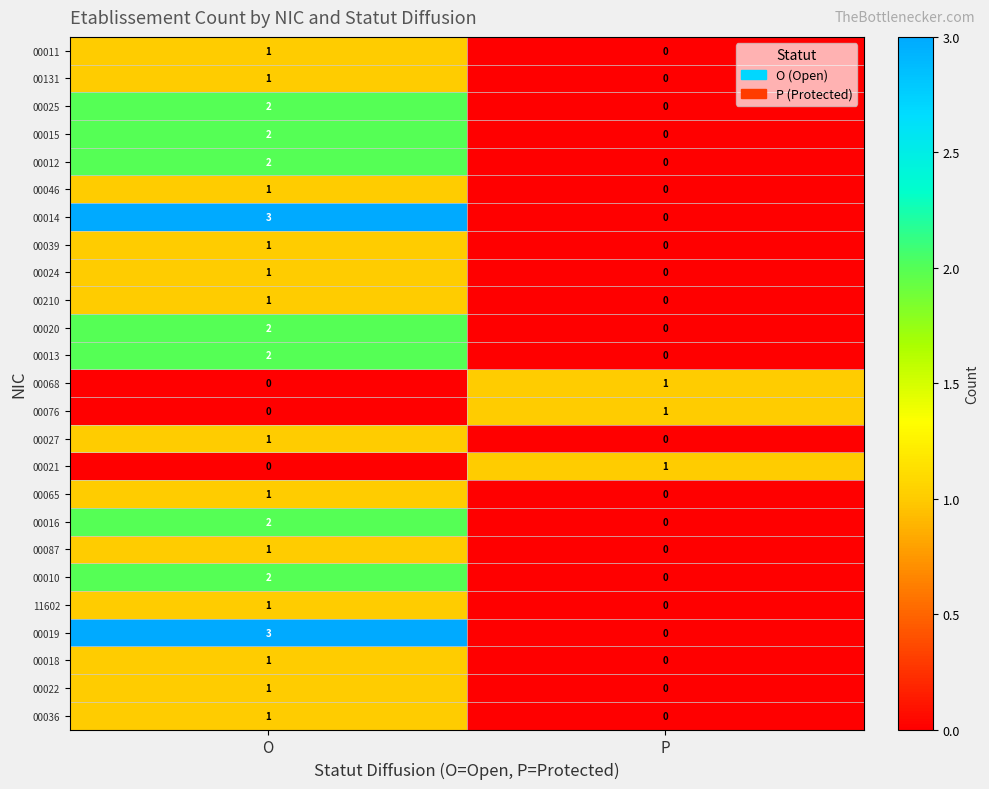

The 00024 series shows -1 at P. True or false?

False